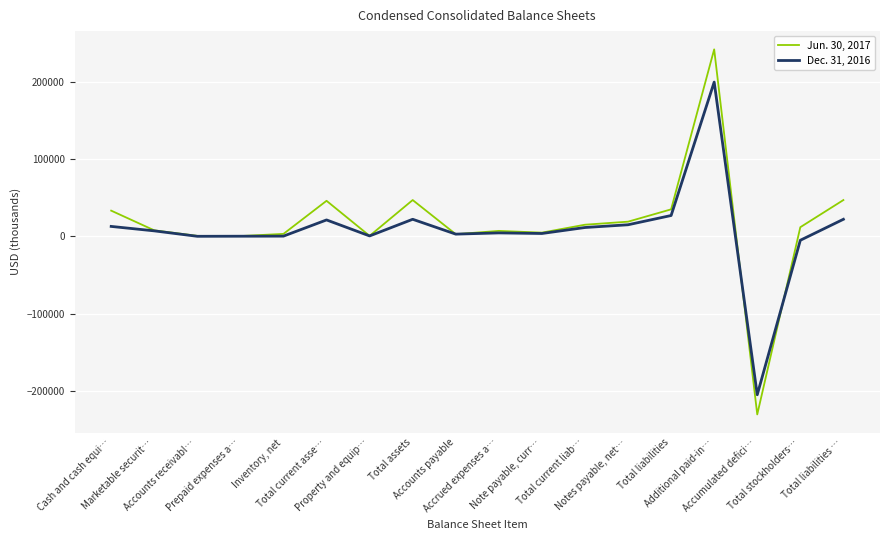

Rank the series by their maximum value, from highest to lowest.

Jun. 30, 2017, Dec. 31, 2016